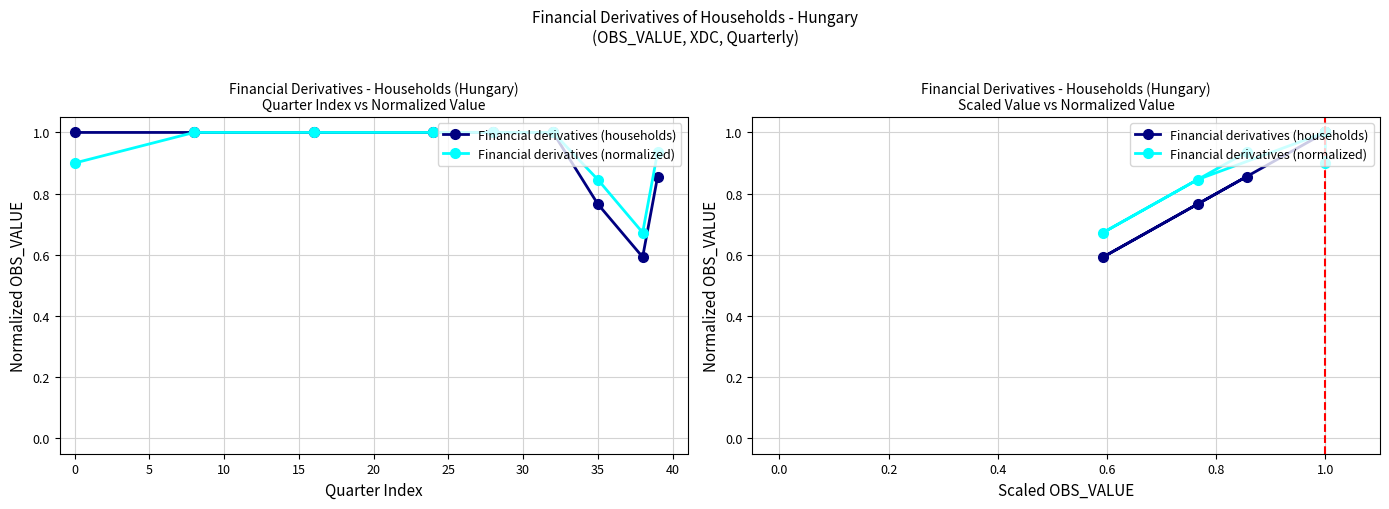

What is the average value of the Financial derivatives (households) series?

0.9